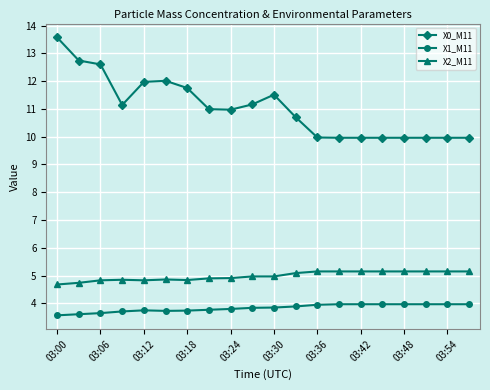

What is the value of the X0_M11 point at the 18th from the left?

10.0